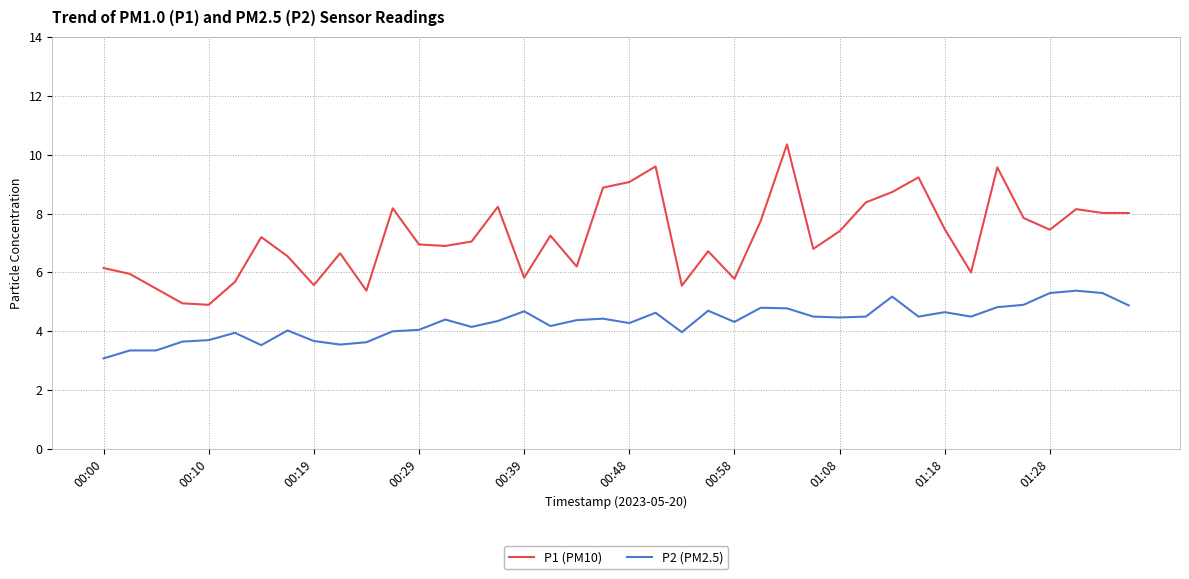

What is the average value of the P1 (PM10) series?

7.2